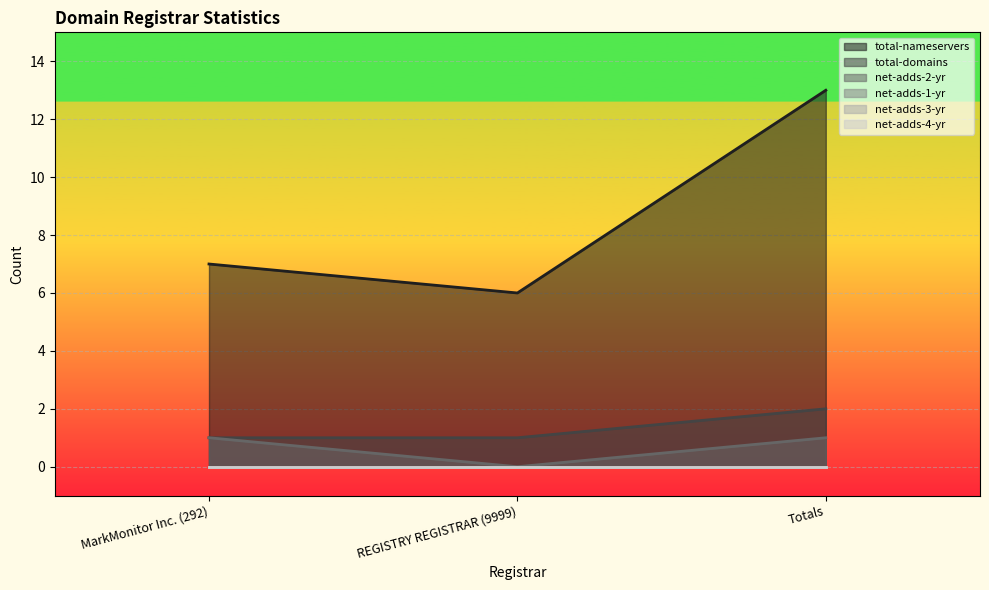

What is the label of the 2nd point from the left?

REGISTRY REGISTRAR (9999)